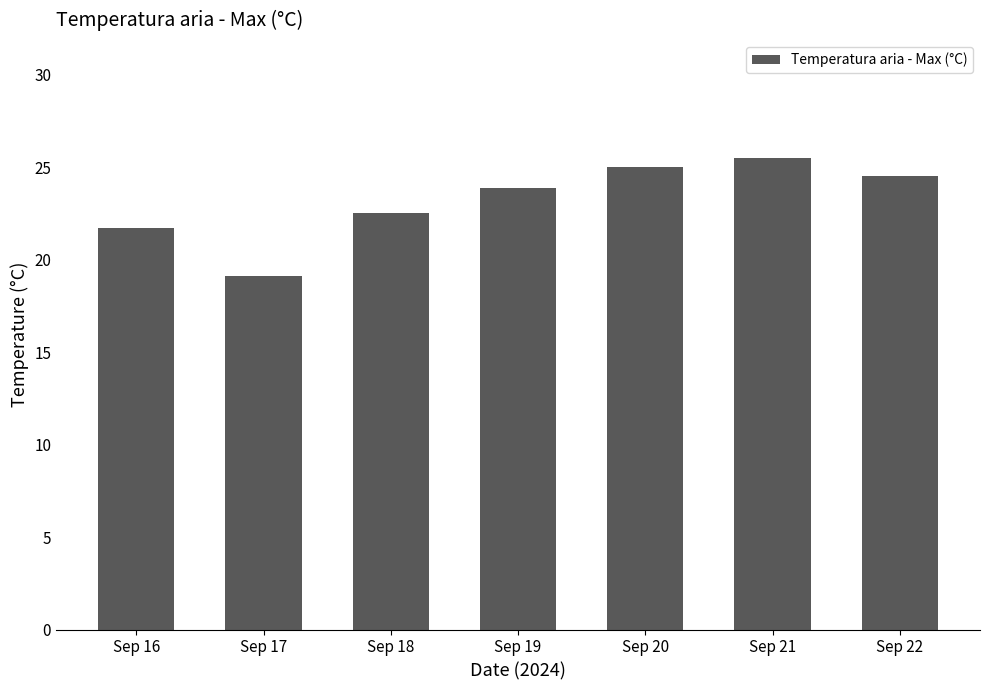

How many bars are there in total?

7